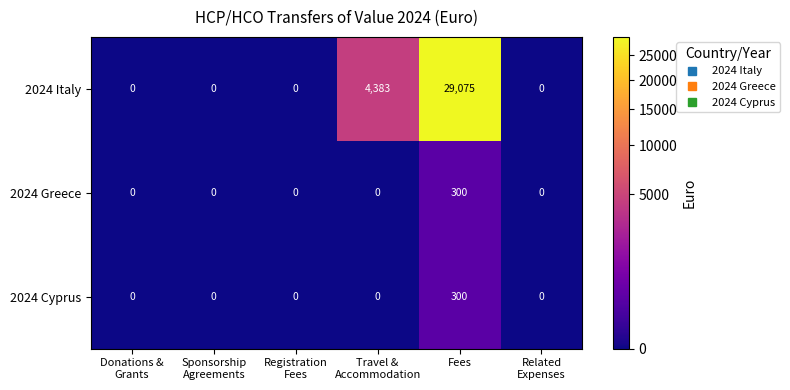

Reading left to right, extract all data points from this chart.

2024 Italy: 0	0	0	4383	29075	0
2024 Greece: 0	0	0	0	300	0
2024 Cyprus: 0	0	0	0	300	0